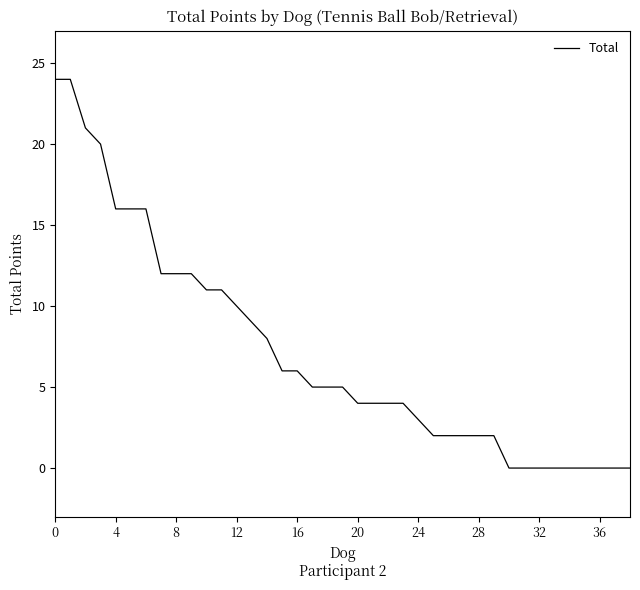

How many distinct data groups are displayed?

1